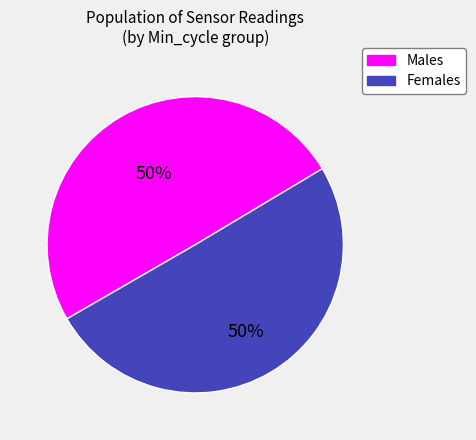

What percentage is the Males slice, to the nearest percent?

50%